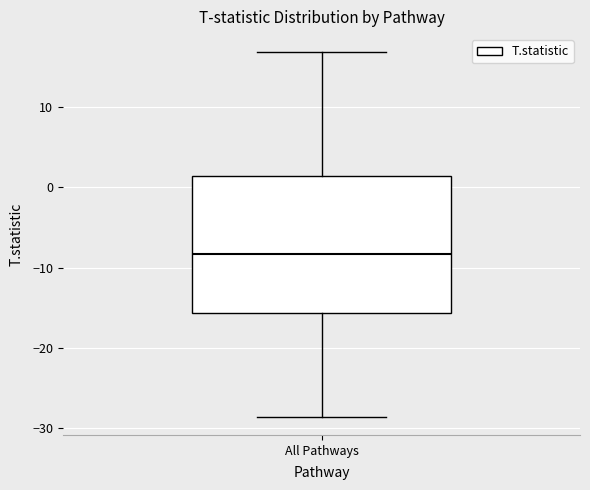

Where does the upper whisker of the box for All Pathways end on the y-axis? The values are not printed on the chart, so give them approximately, as read against the axis.

17